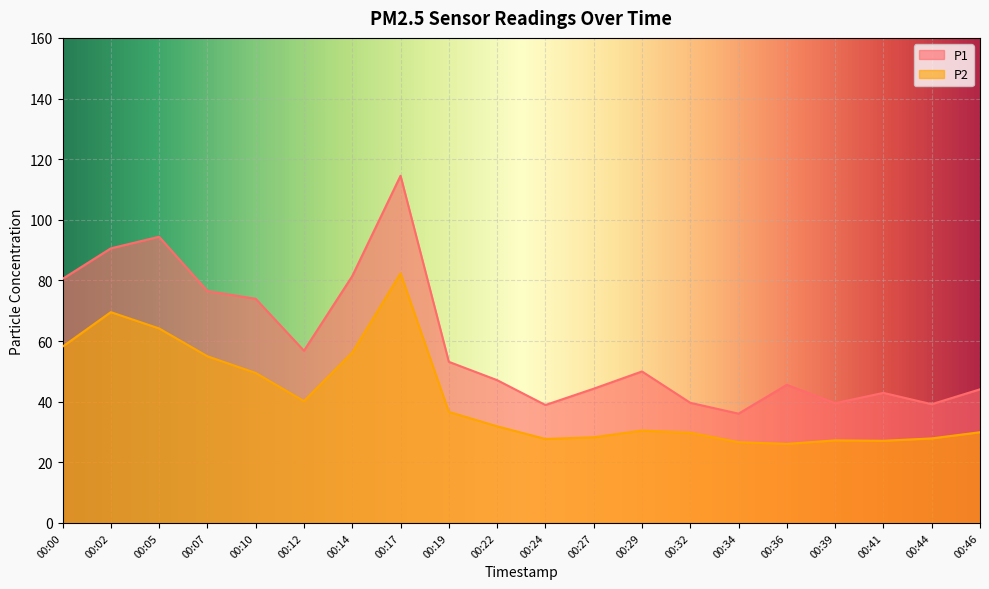

Which category has the highest value across all series?

00:17